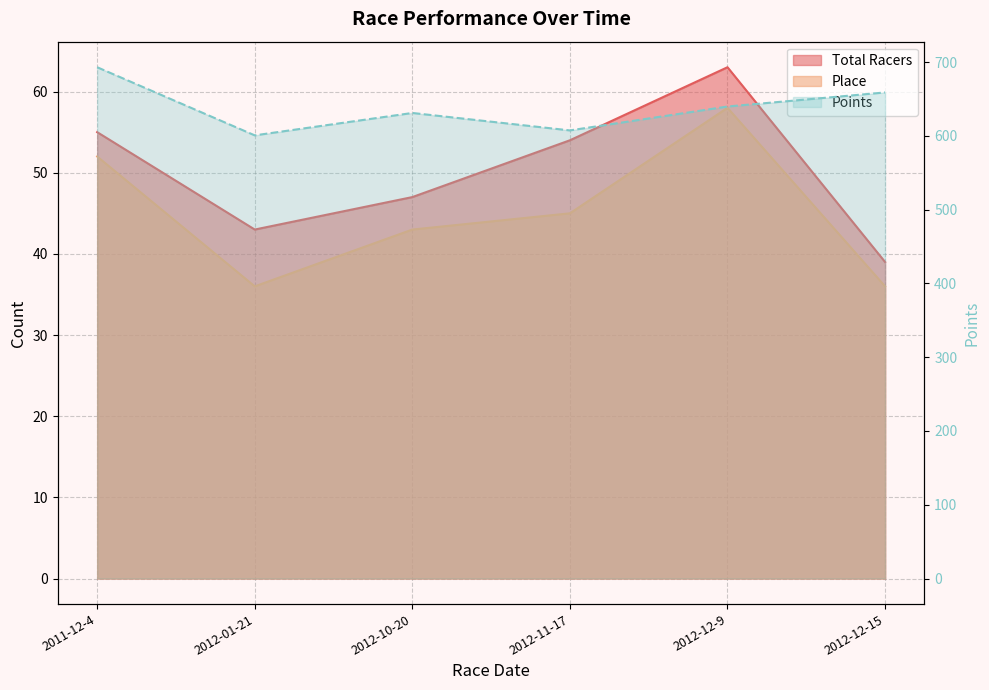

What is the label of the 3rd point from the right?

2012-11-17